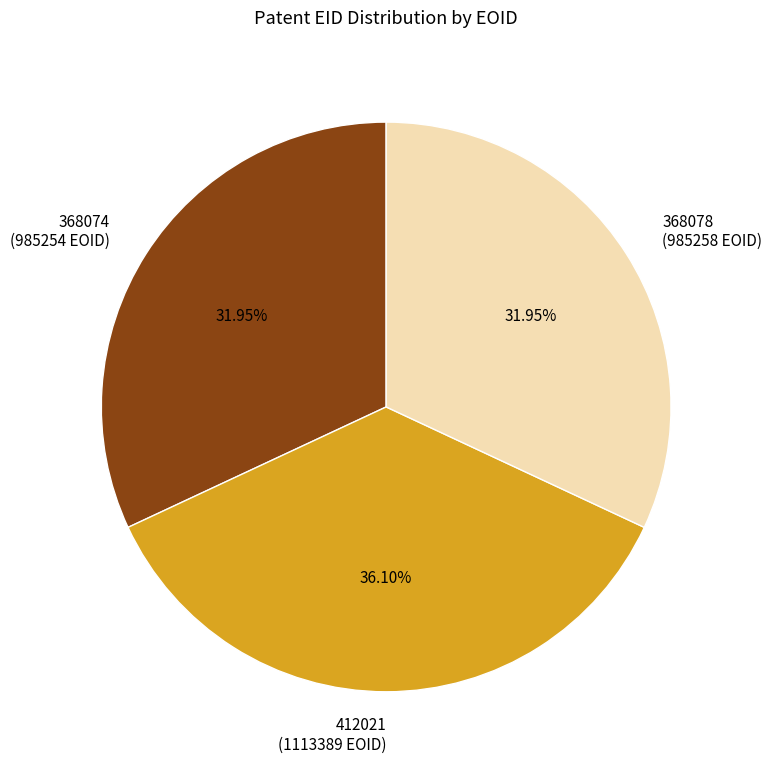

Combined, do 412021 (1113389 EOID) and 368078 (985258 EOID) account for over 50%?

Yes